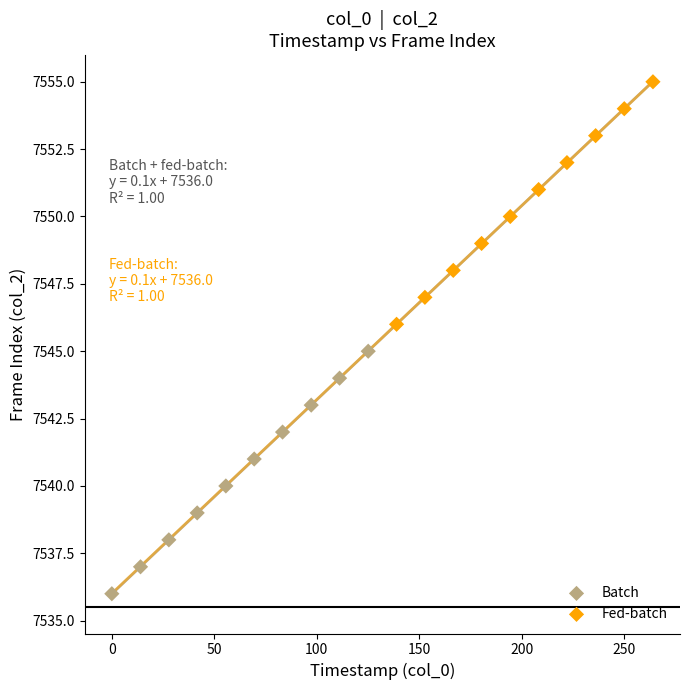

Which series reaches the minimum Y coordinate?

Batch